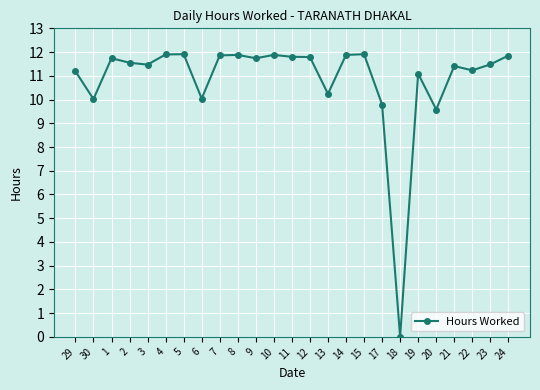

The chart shows a value of 7.9 at 2. True or false?

False